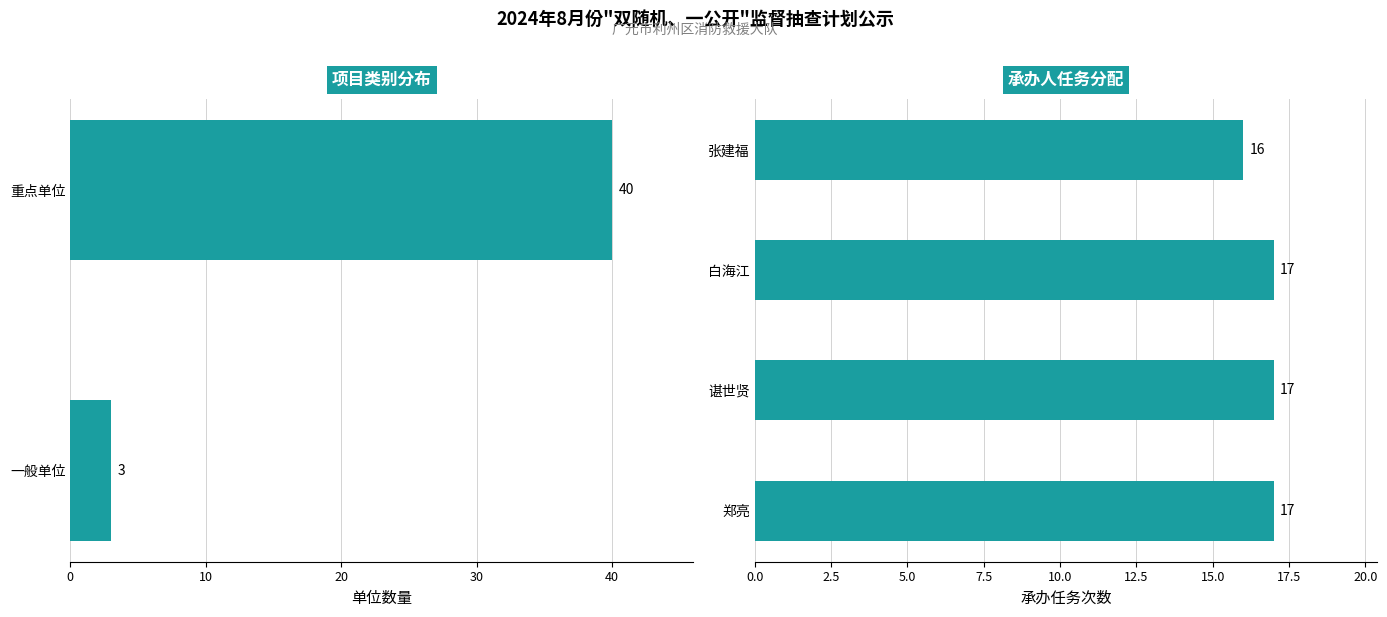

What is the label of the 2nd bar from the left?

重点单位